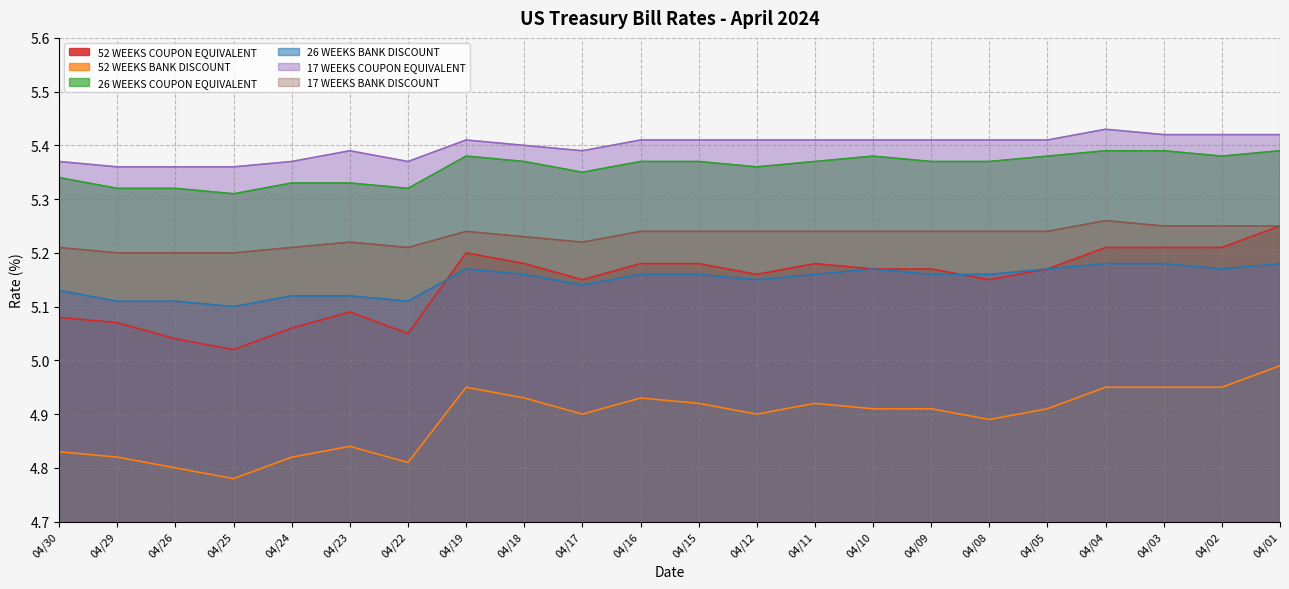

True or false: 52 WEEKS COUPON EQUIVALENT has more than 2 interior local peaks.

True